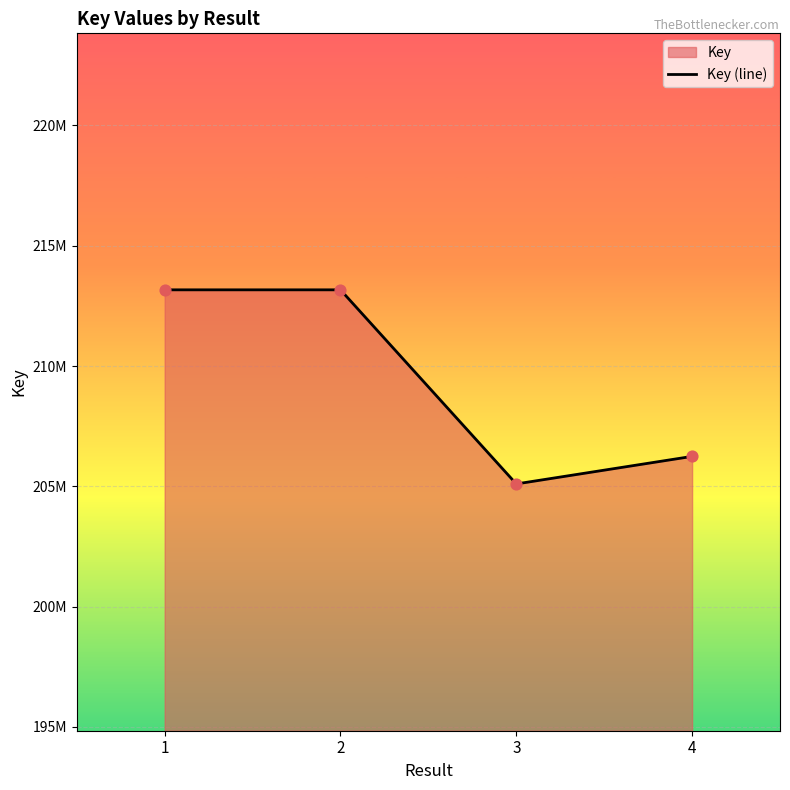

Approximately how many times larger is the value at 1 compared to 2?

1.0